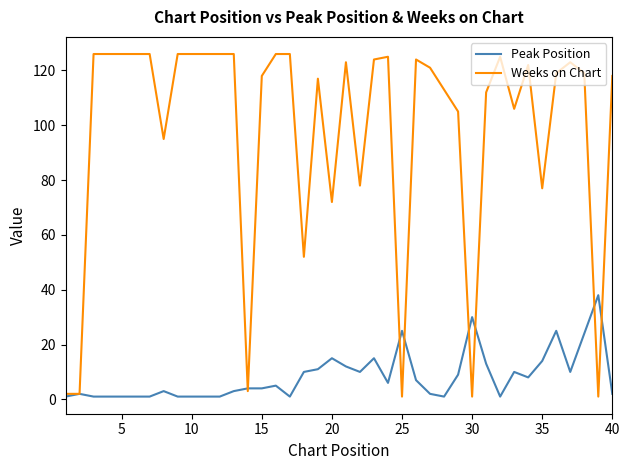

Rank the series by their average value, from highest to lowest.

Weeks on Chart, Peak Position